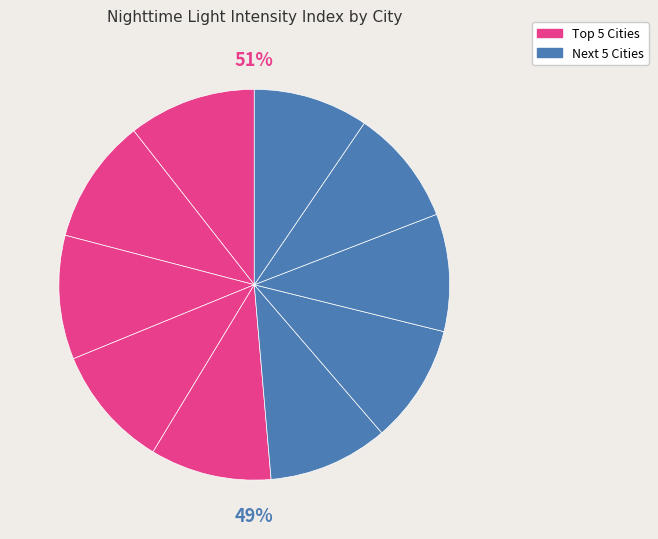

Is it true that London, United Kingdom is 17% of the pie?

False